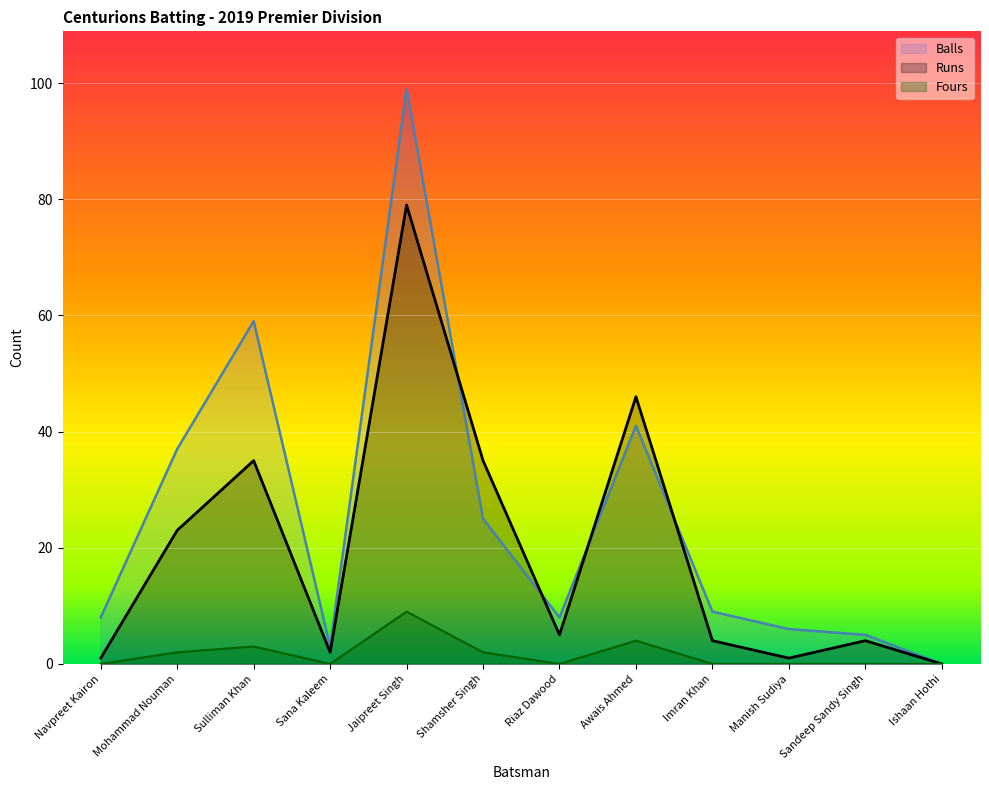

At how many categories does at least one series exceed 83?

1